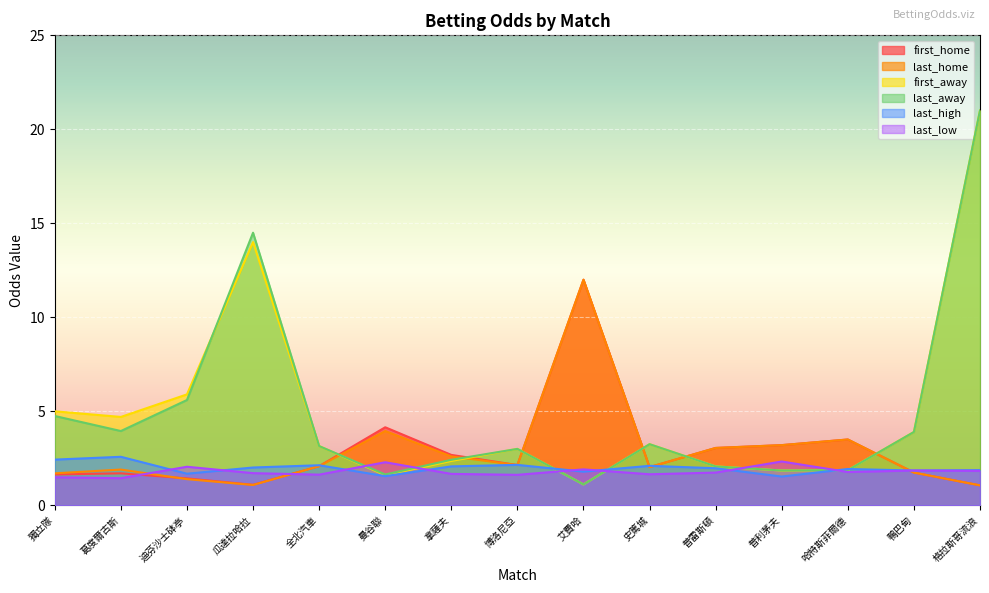

True or false: last_home has more than 0 interior local peaks.

True